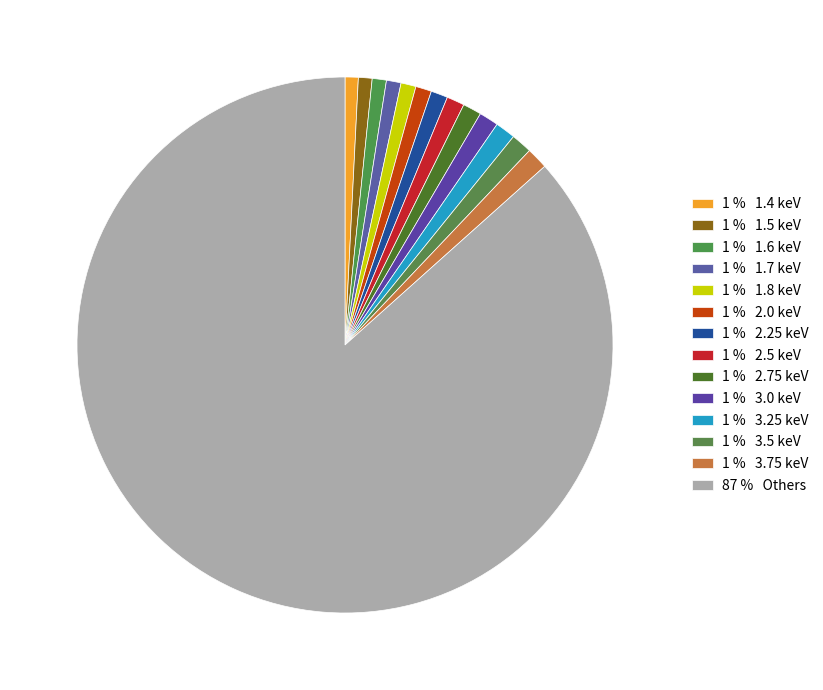

How many segments does this pie chart have?

14